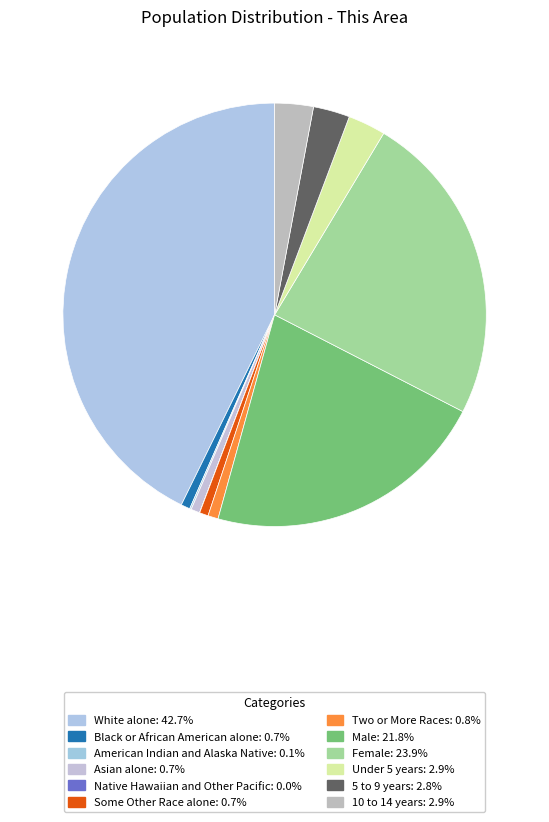

Does Male represent more than half of the total?

No